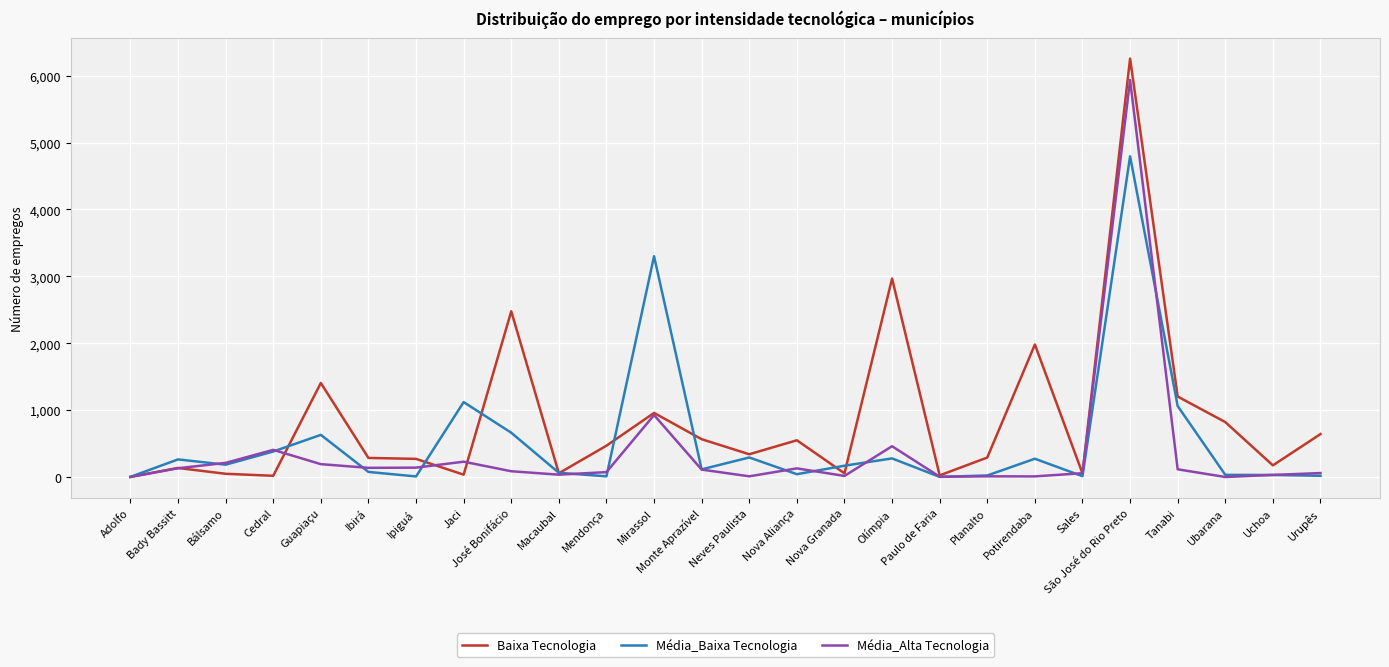

Which series has the largest total across all categories?

Baixa Tecnologia